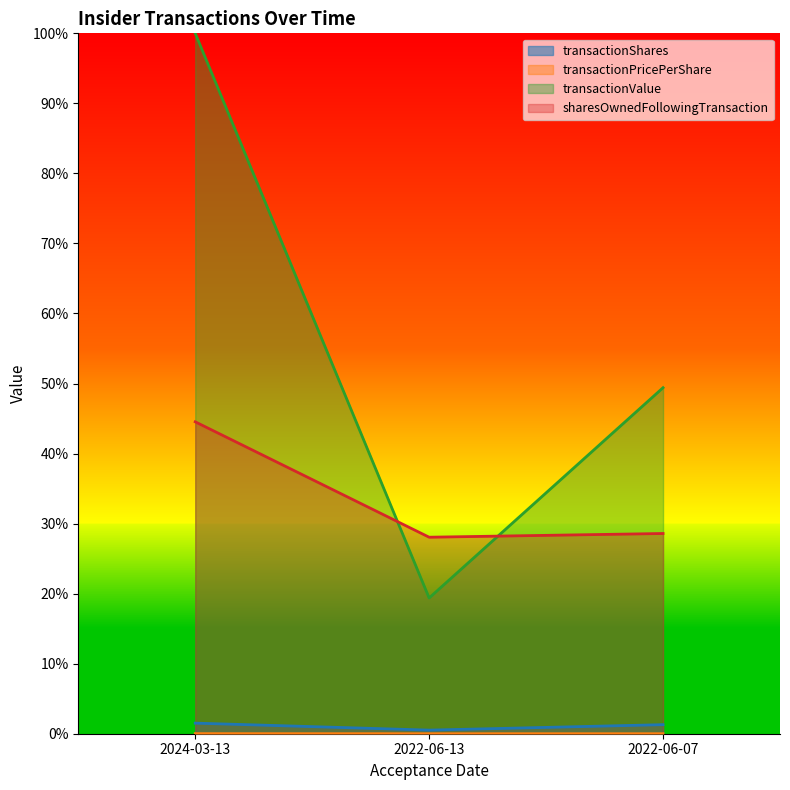

What is the spread (max minus min) of values at 2022-06-07?

0.5